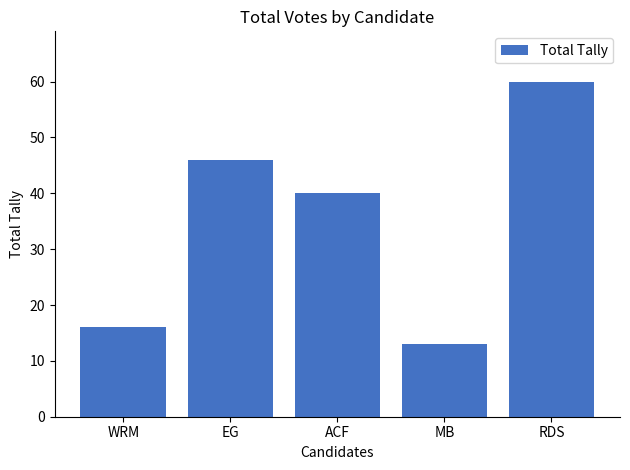

What is the sum of all values?

175